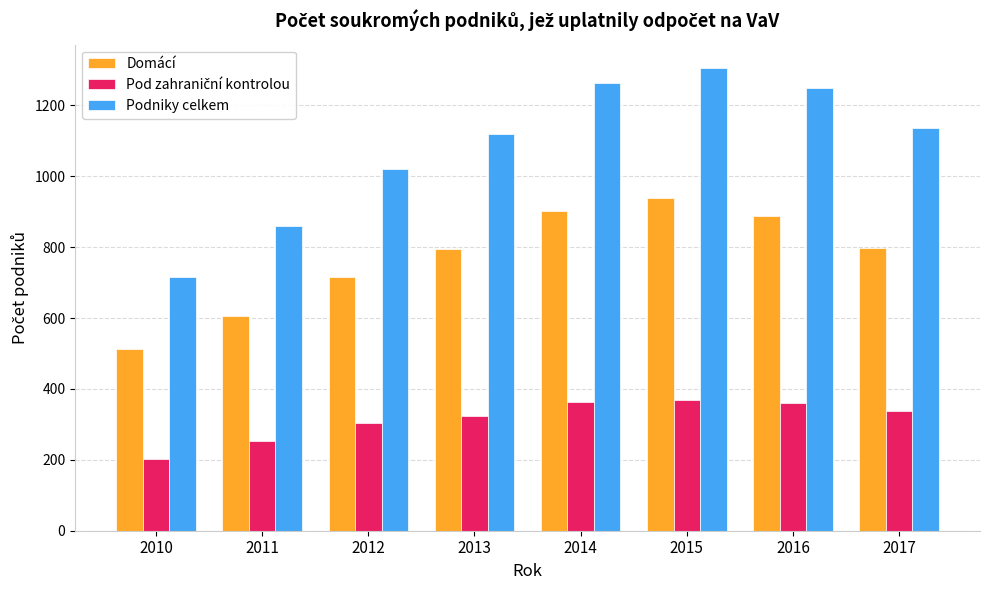

What is the difference between the maximum and second lowest values in the Domácí series?

332